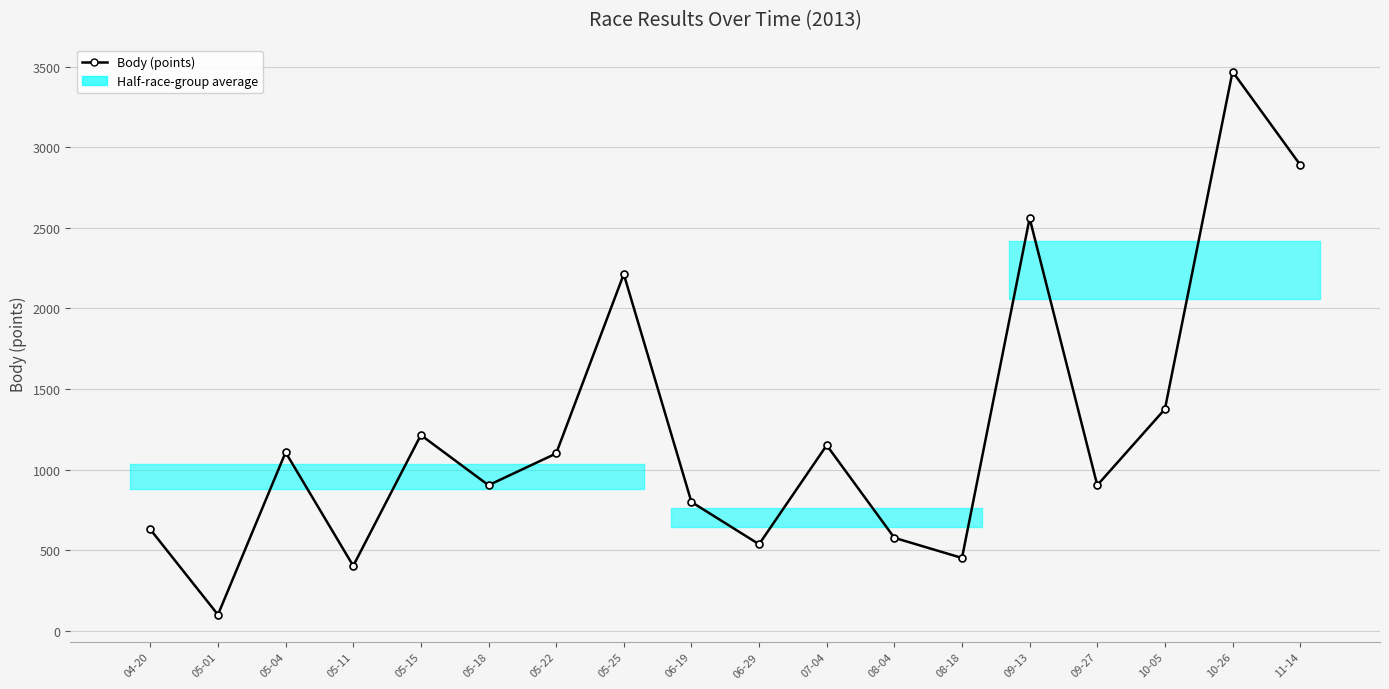

Rank the categories by value from lowest to highest.

05-01, 05-11, 08-18, 06-29, 08-04, 04-20, 06-19, 05-18, 09-27, 05-22, 05-04, 07-04, 05-15, 10-05, 05-25, 09-13, 11-14, 10-26